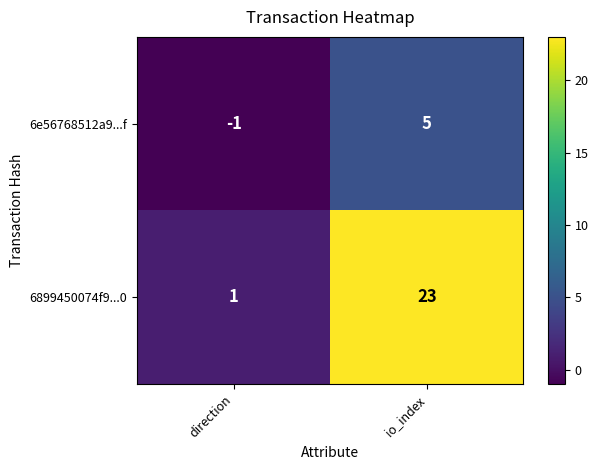

Where is 6e56768512a9...f nearest to the value 2?

direction